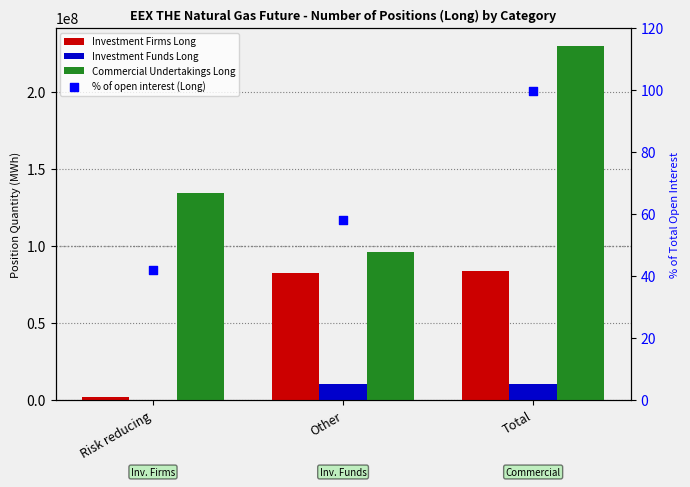

Which series has the largest total across all categories?

Commercial Undertakings Long